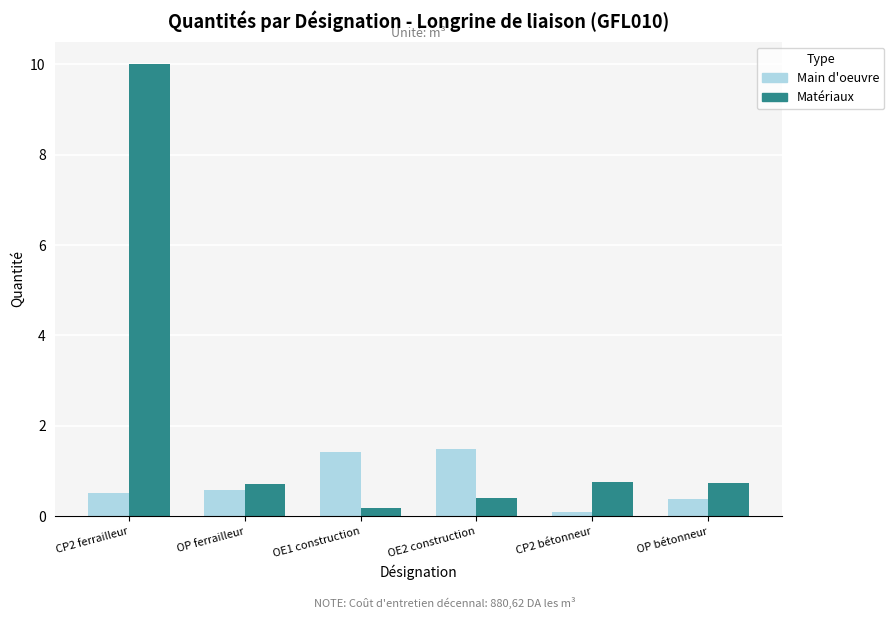

Rank the series by their maximum value, from highest to lowest.

Matériaux, Main d'oeuvre